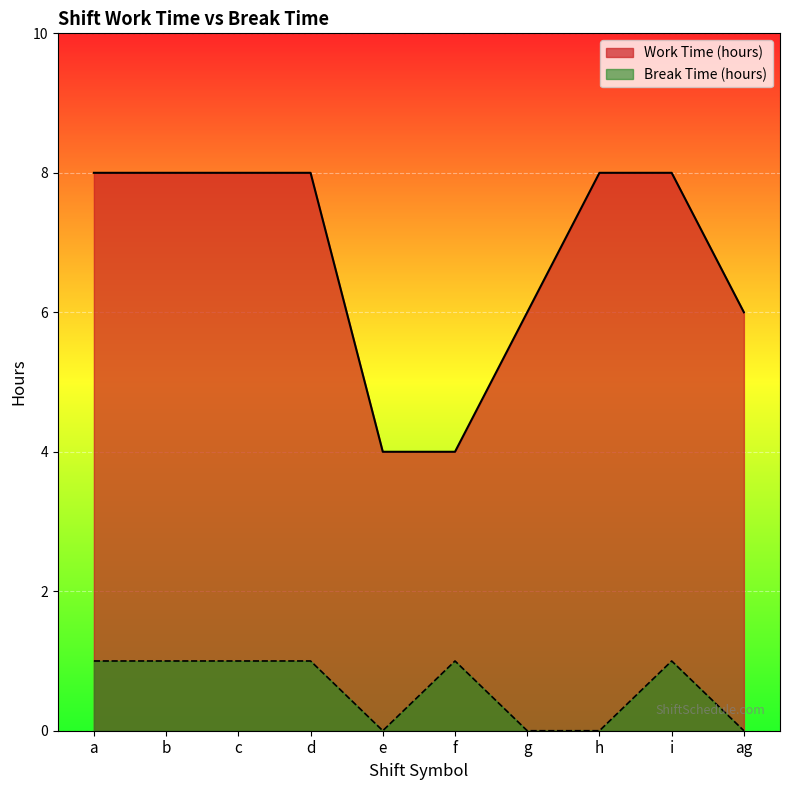

The Break Time (hours) series shows 1 at d. True or false?

False